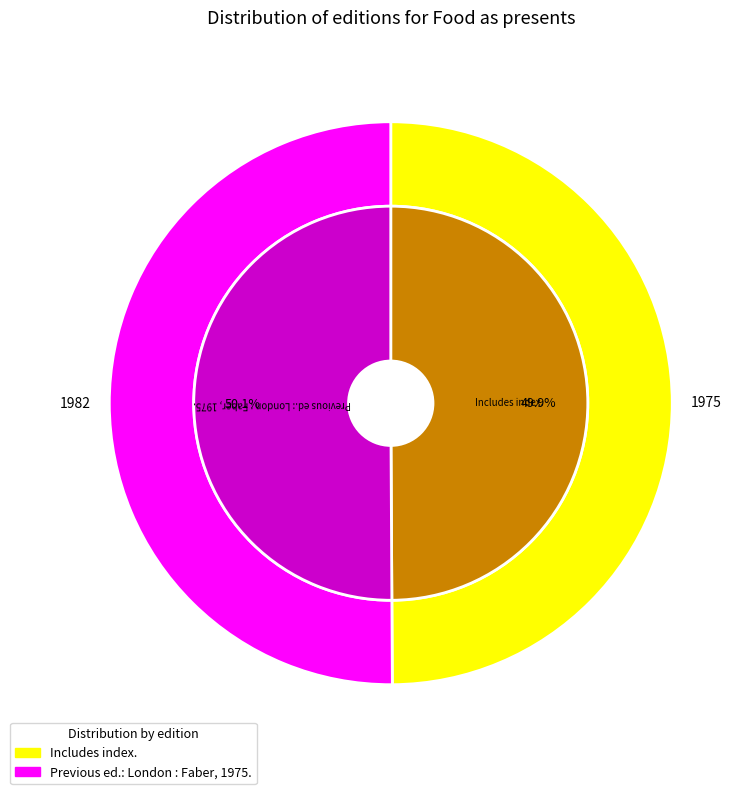

True or false: Includes index. accounts for 50% of the total.

True